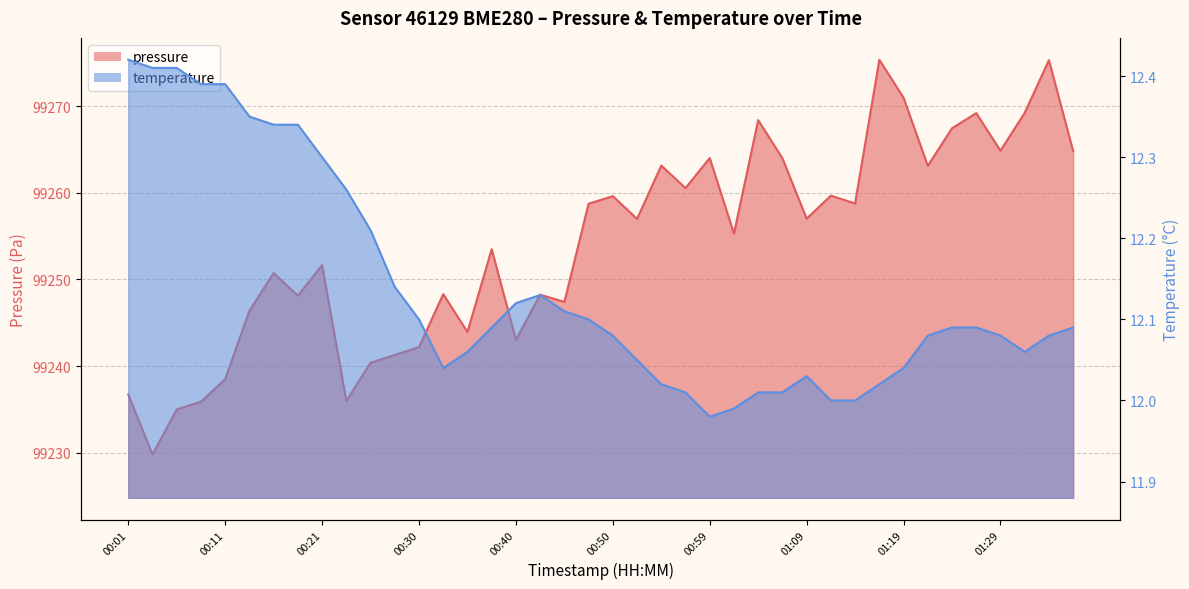

At which category does the chart reach its minimum across all series?

00:59